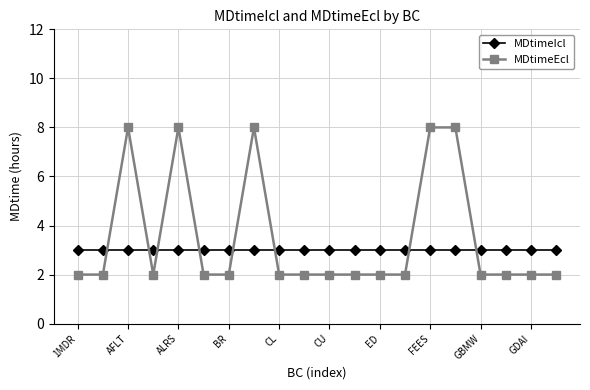

List the series in order of their peak value, highest first.

MDtimeEcl, MDtimeIcl